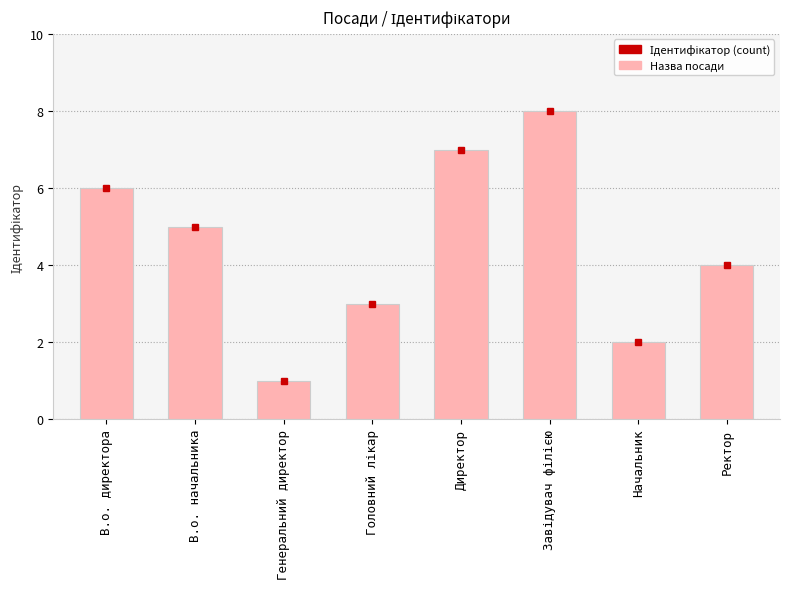

What is the label of the 6th bar from the right?

Генеральний директор